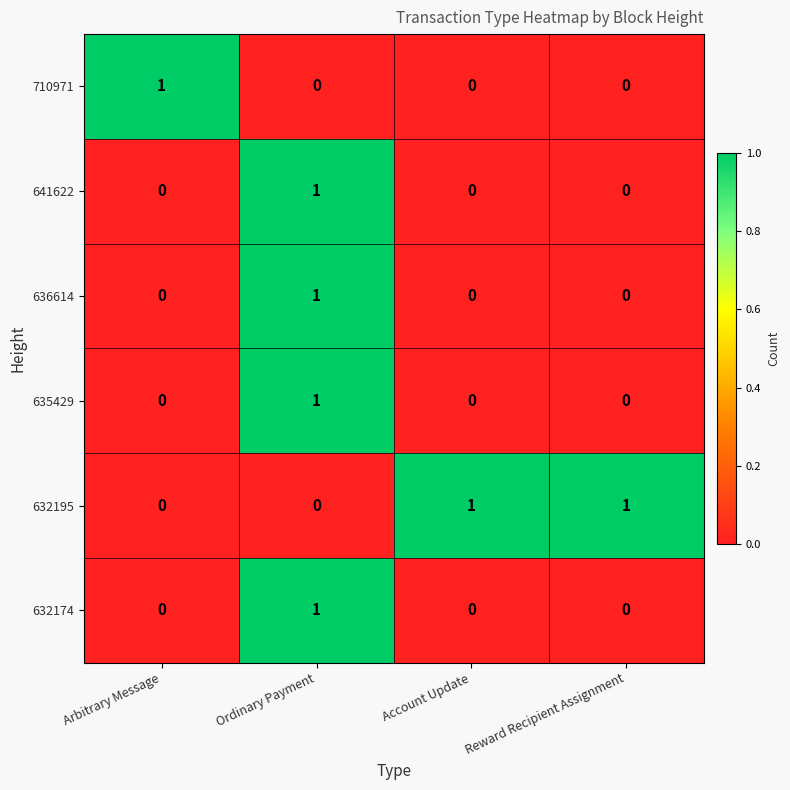

Count the 636614 values in the range 0 to 1.

4